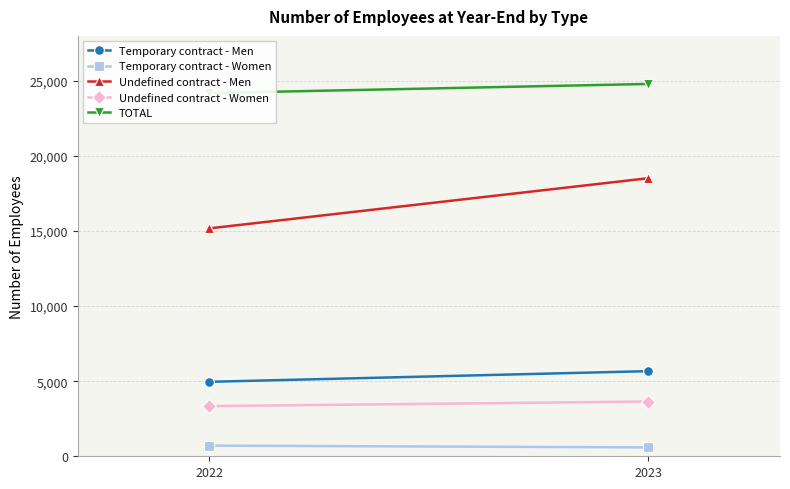

Read the Undefined contract - Women value at 2023.

3648